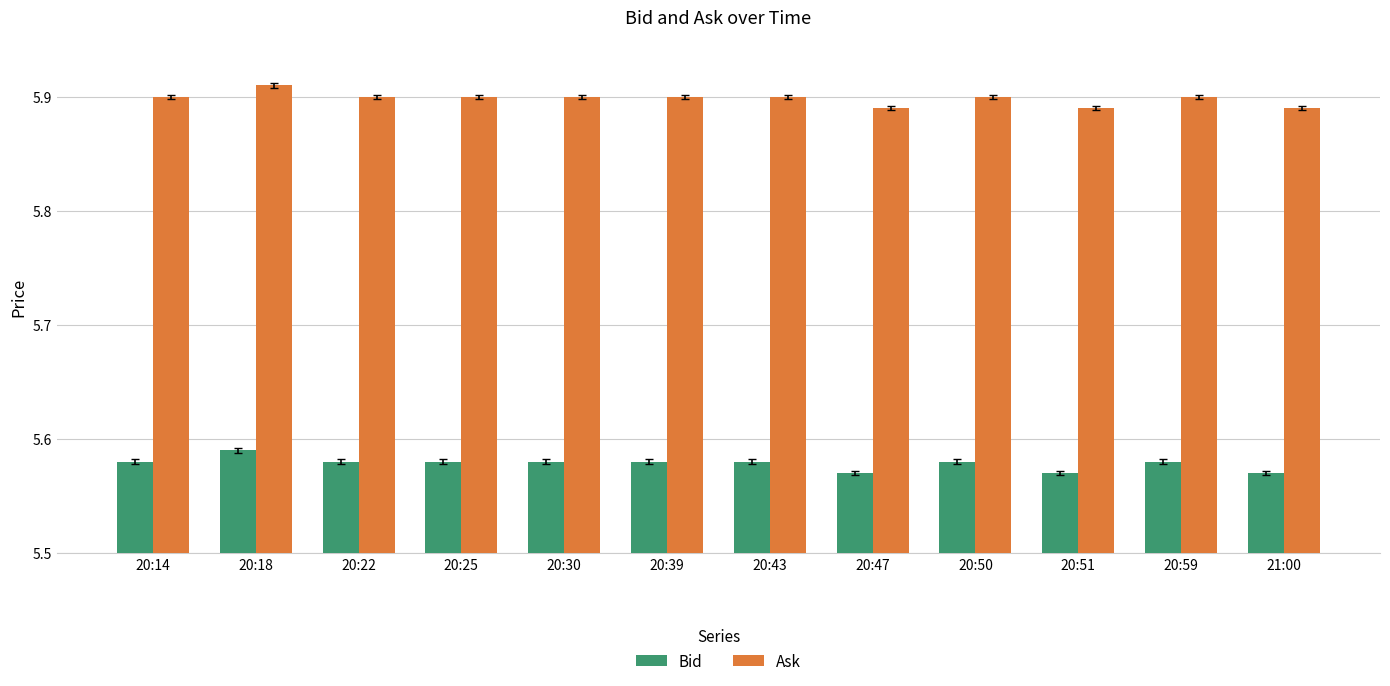

How many series are shown in this chart?

2